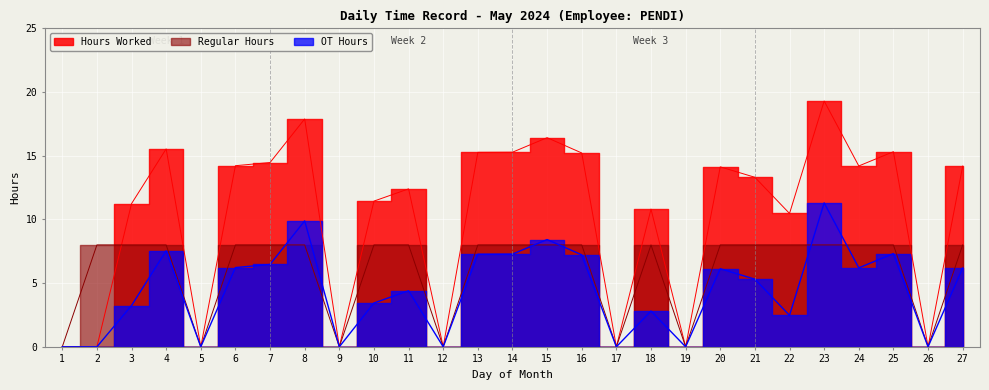

Rank the series by their average value, from highest to lowest.

Hours Worked, Regular Hours, OT Hours